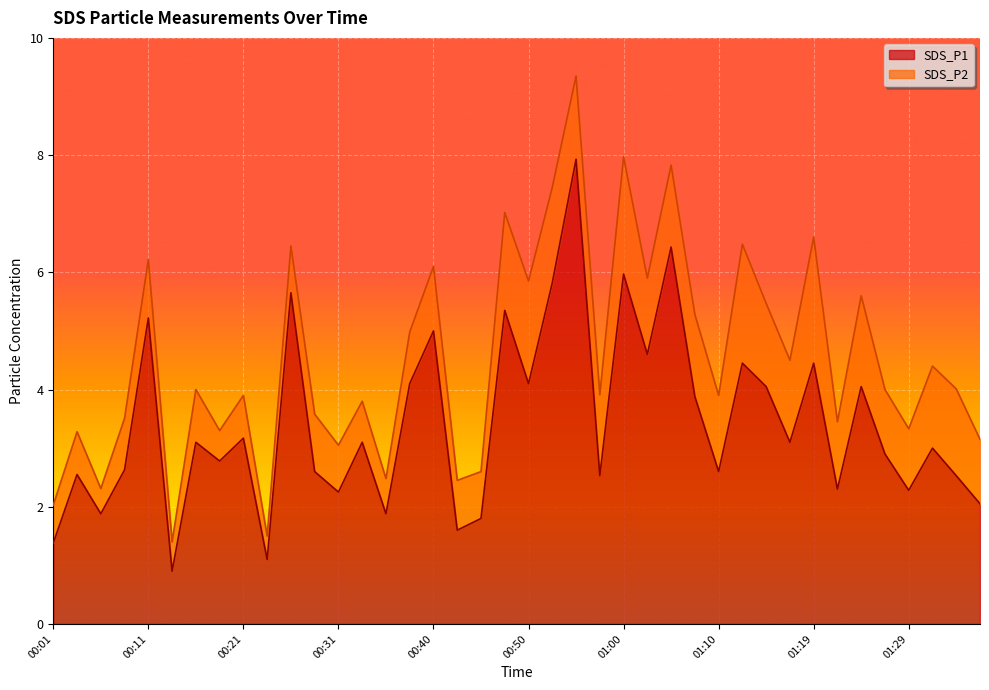

What is the difference between the maximum and second lowest values?

6.8